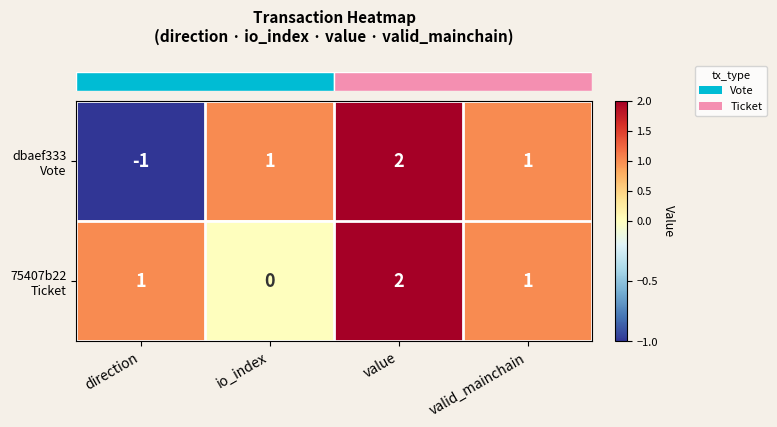

Which category has the highest value across all series?

value